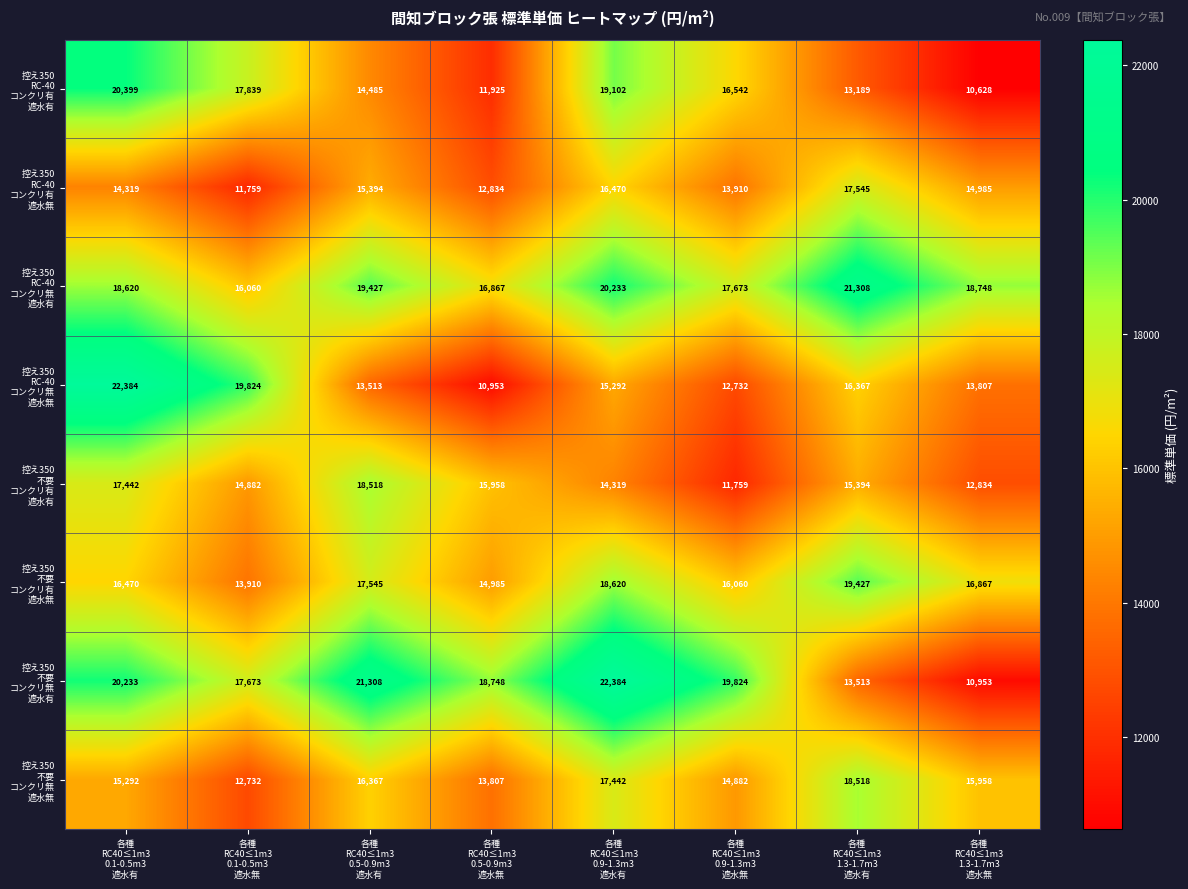

What is the maximum value shown in the chart?

22384